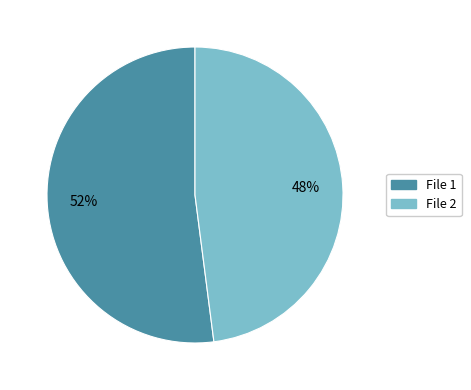

Between File 1 and File 2, which is larger?

File 1